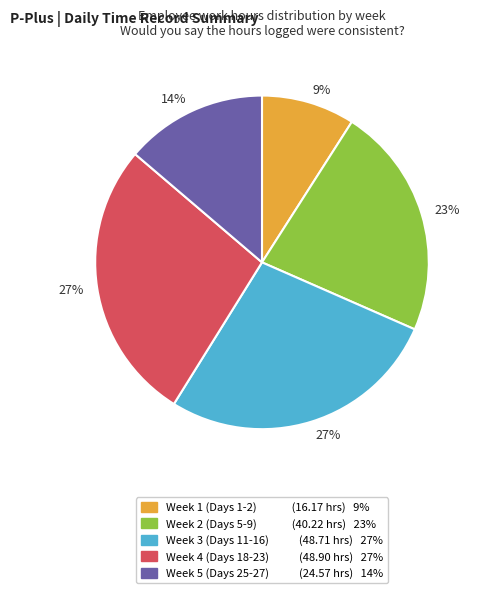

To the nearest percent, what is the average slice percentage?

20%